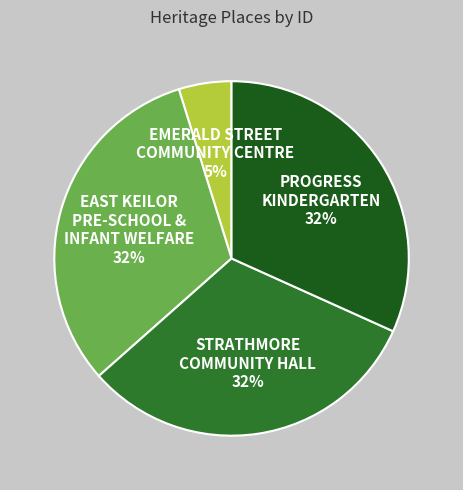

Is there a majority slice in this chart?

No